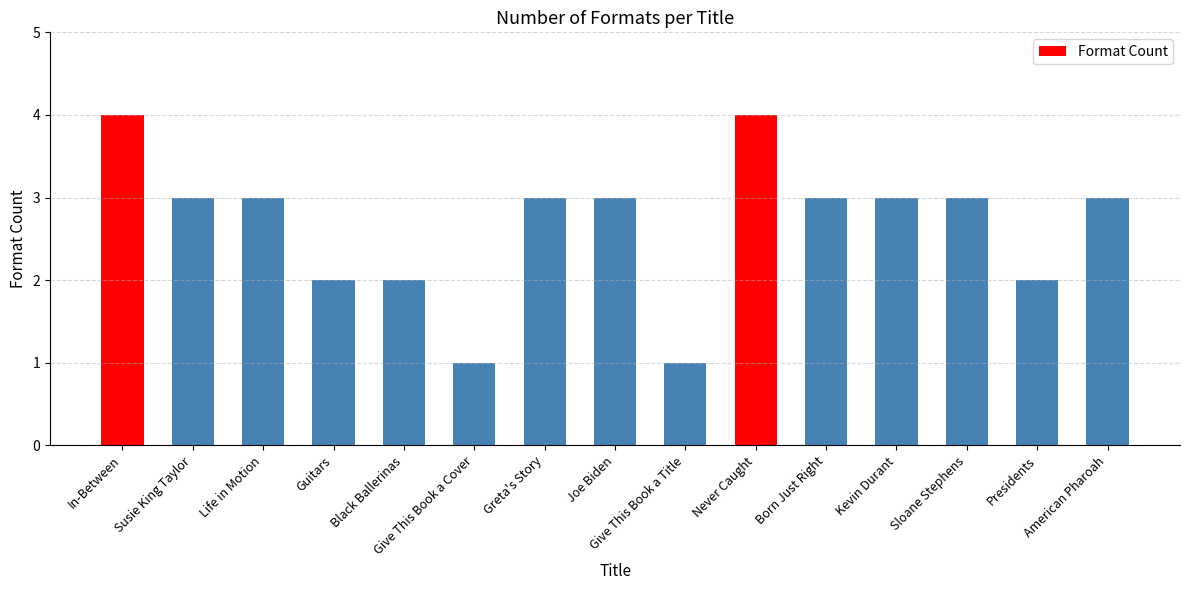

What is the maximum value shown in the chart?

4